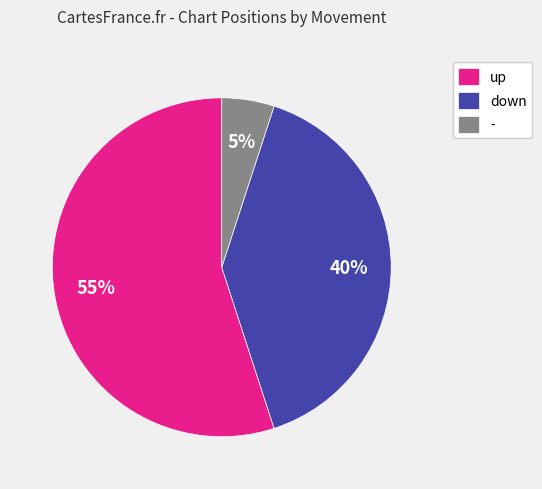

Is it true that - is 5% of the pie?

True